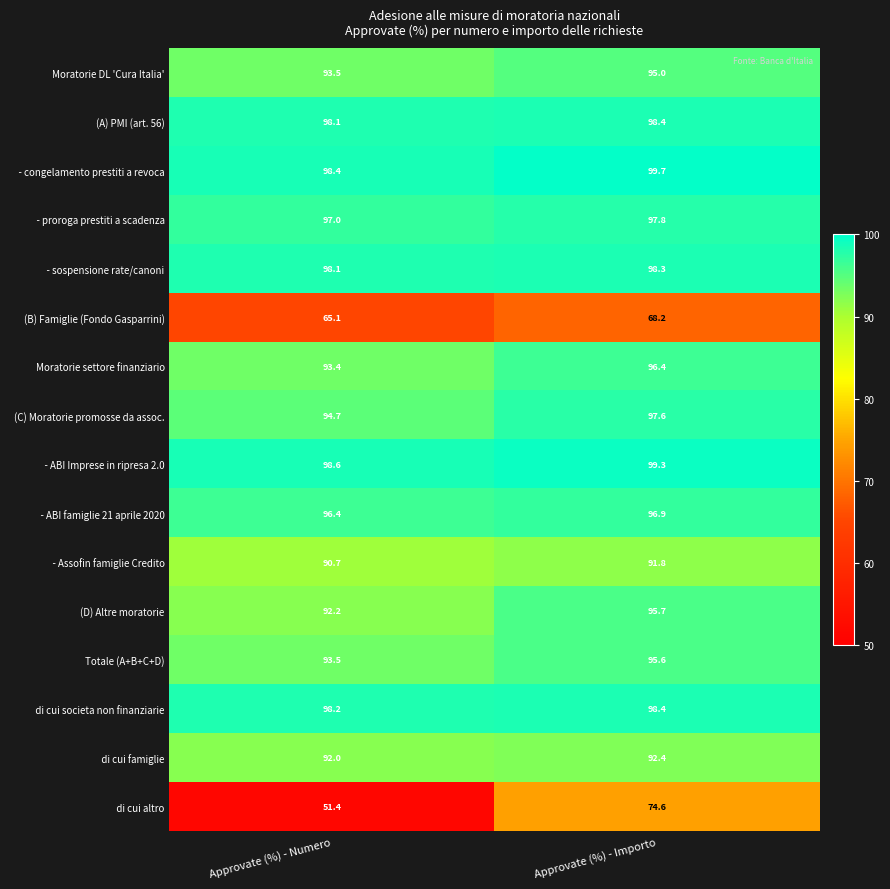

True or false: (D) Altre moratorie has a value of 95.7 at Approvate (%) - Importo.

True